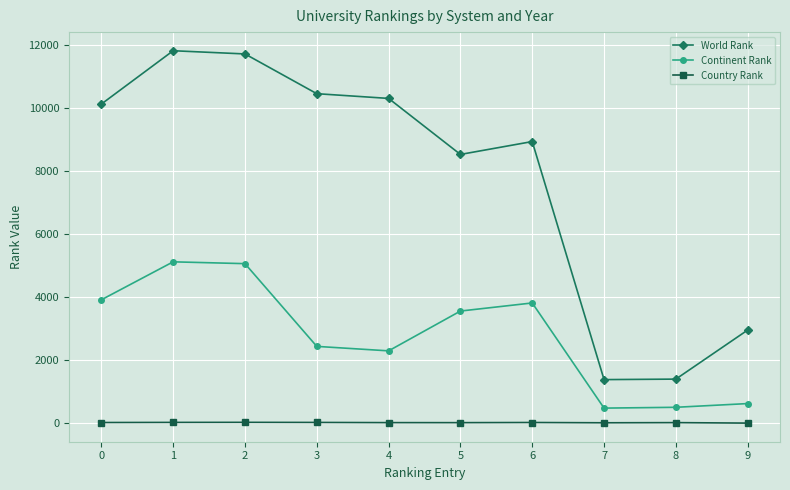

Is the value of Continent Rank at 8 greater than the value of World Rank at 5?

No